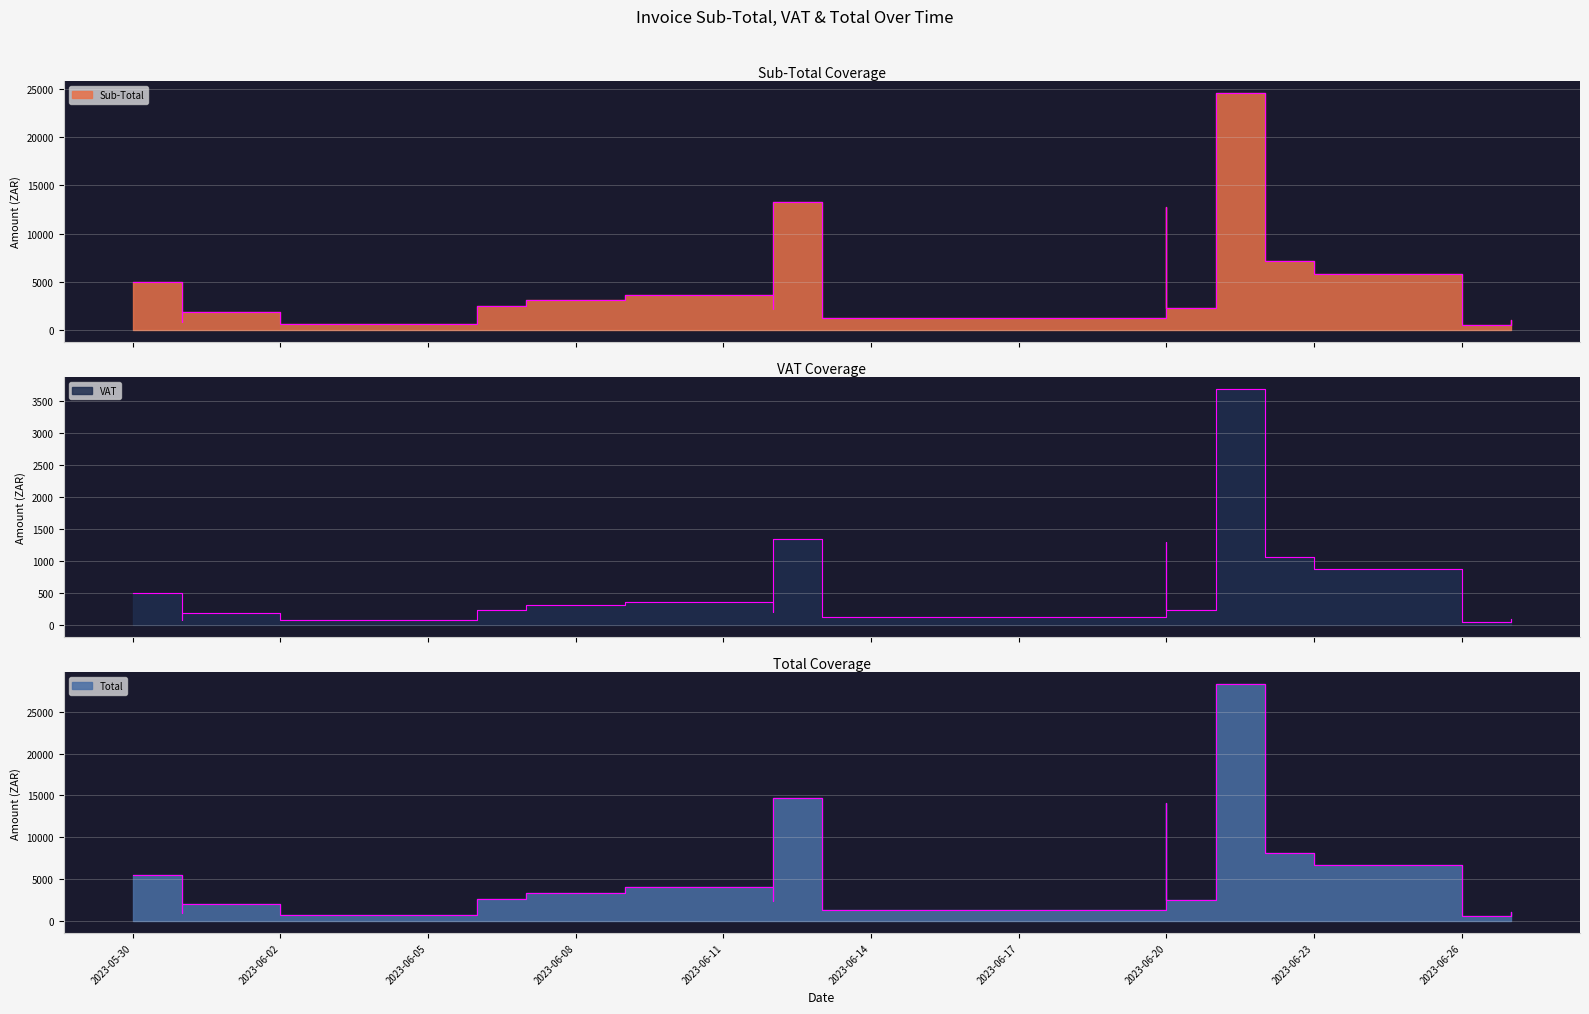

Which has a higher value, 2023-06-27 or 2023-06-26?

2023-06-27